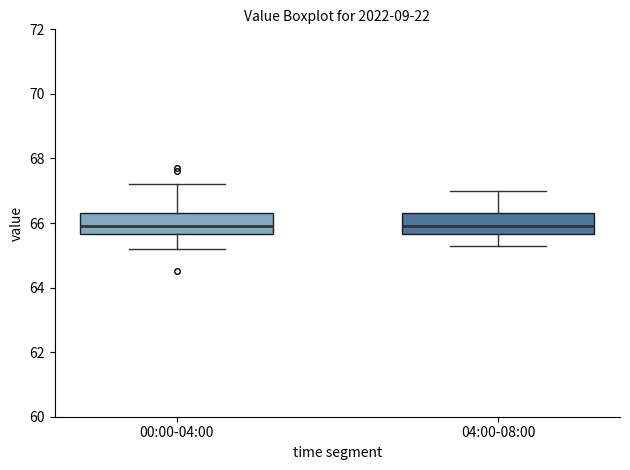

Where does the upper whisker of the box for 00:00-04:00 end on the y-axis? The values are not printed on the chart, so give them approximately, as read against the axis.

67.2